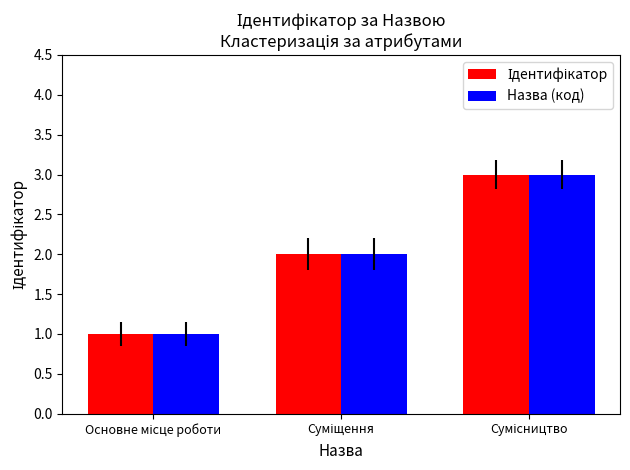

What is the maximum value shown in the chart?

3